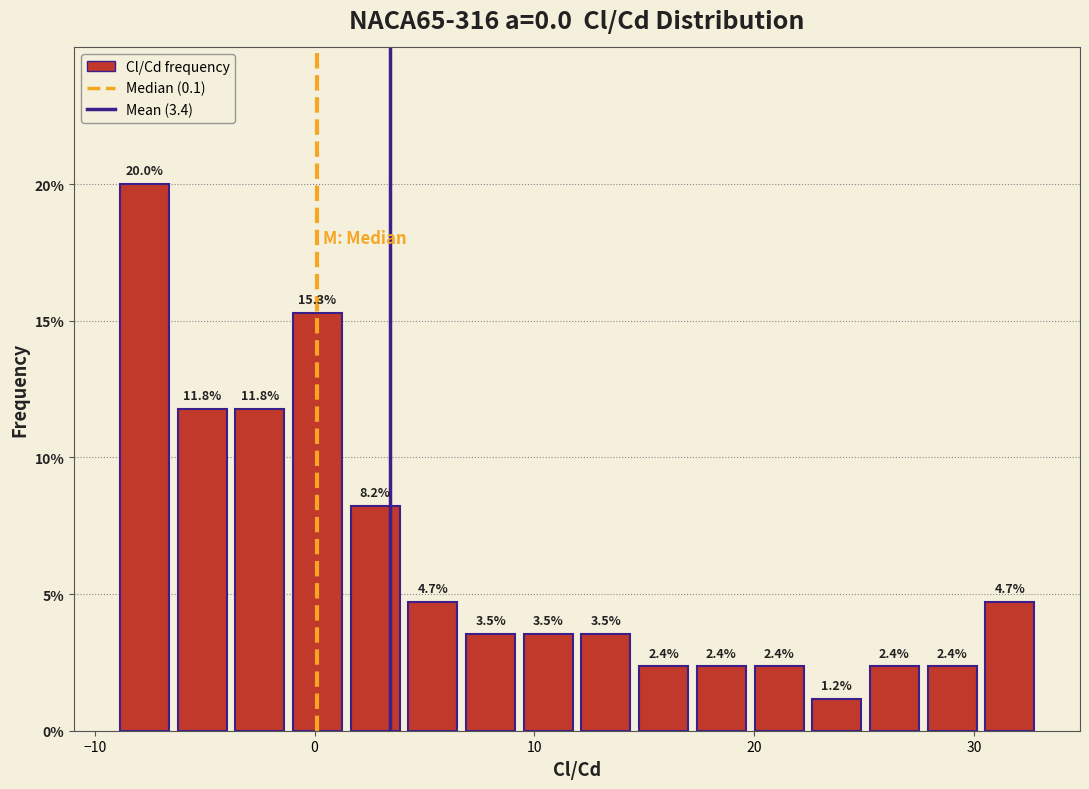

Read against the x-axis, roughly where is the centre of the tallest bar?

-8